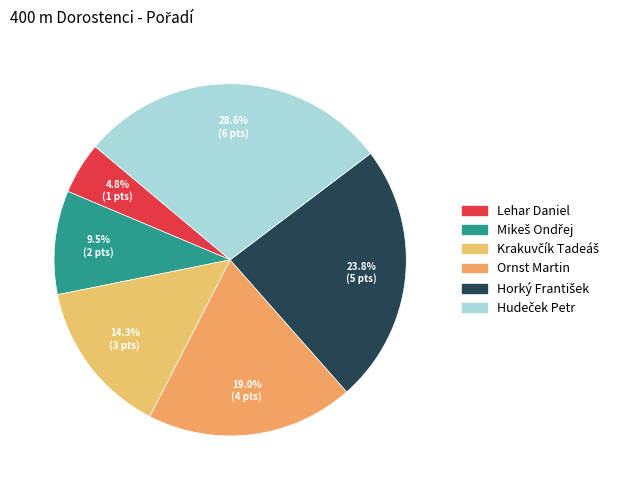

Count the number of slices in the pie.

6